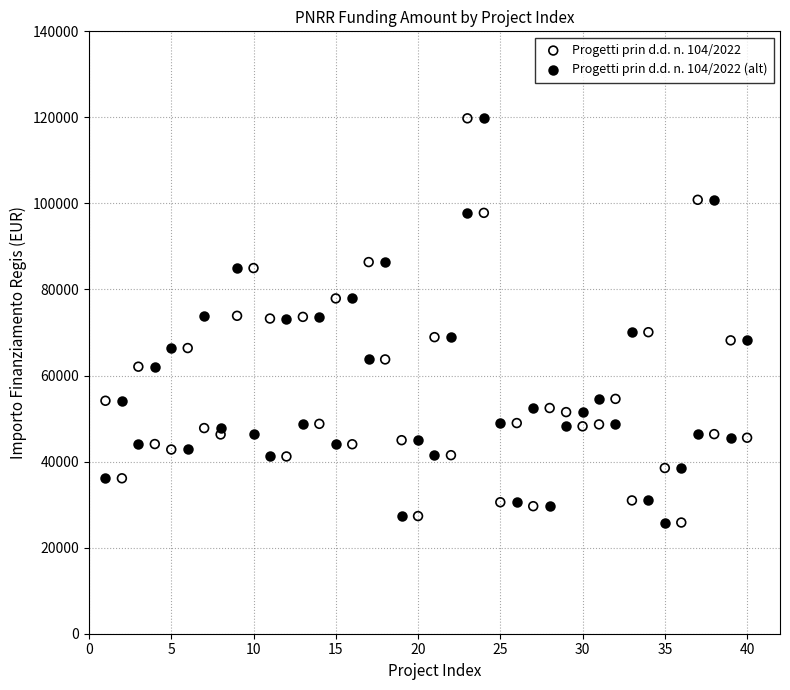

Across all data points, what is the range of X values (max minus min)?

39.0